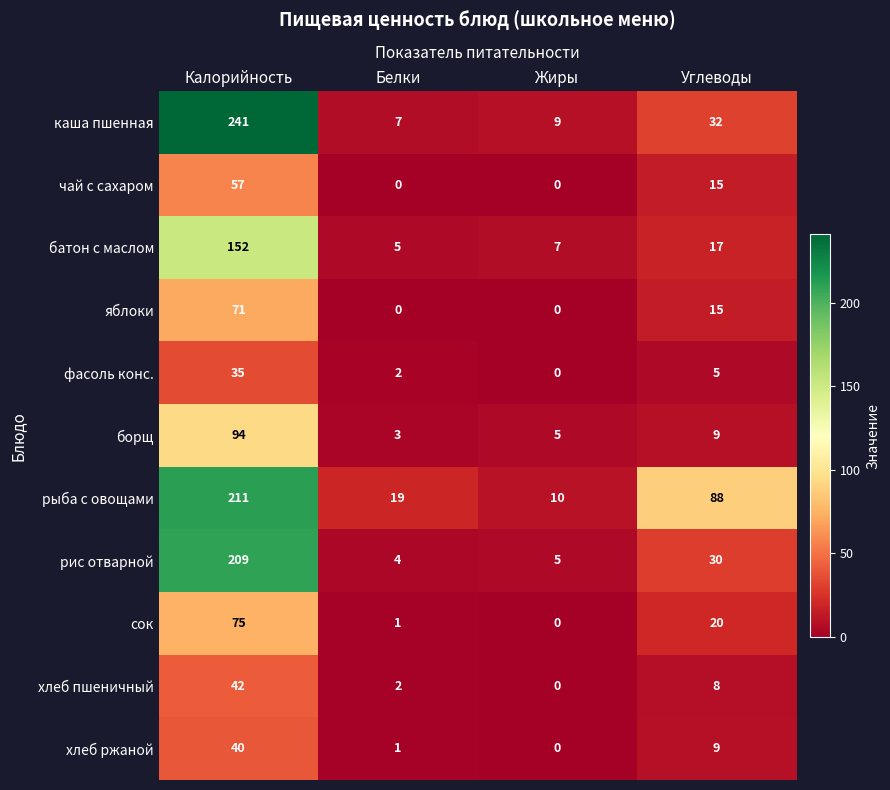

True or false: хлеб ржаной has a value of 5 at Углеводы.

False